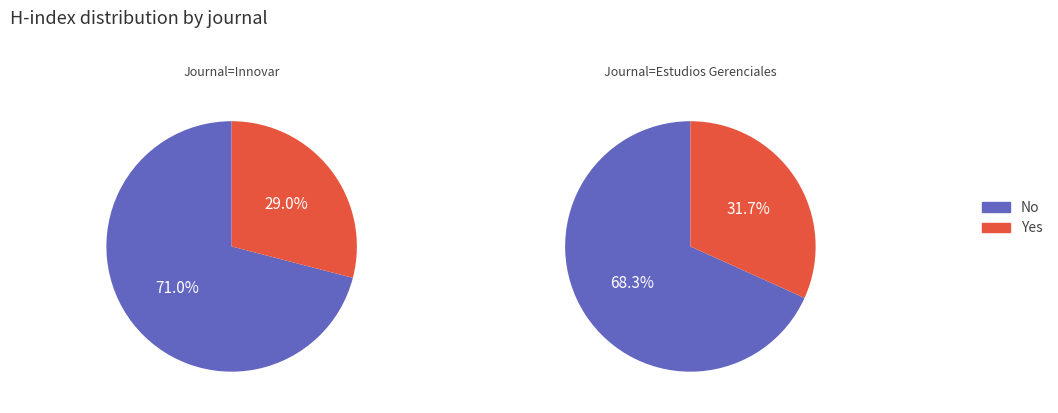

Which series has the widest spread of values?

Yes